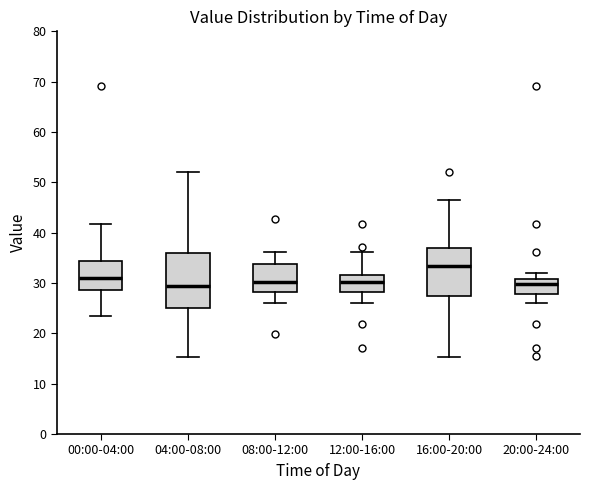

Reading left to right, read every box against the y-axis: the position of its median line, the range the box covers, and the ends of its whiskers. The values are not printed on the chart, so give them approximately, as read against the axis.

00:00-04:00: median 31, box 29 to 34, whiskers 23 to 42
04:00-08:00: median 29, box 25 to 36, whiskers 15 to 52
08:00-12:00: median 30, box 28 to 34, whiskers 26 to 36
12:00-16:00: median 30, box 28 to 32, whiskers 26 to 36
16:00-20:00: median 33, box 27 to 37, whiskers 15 to 46
20:00-24:00: median 30, box 28 to 31, whiskers 26 to 32